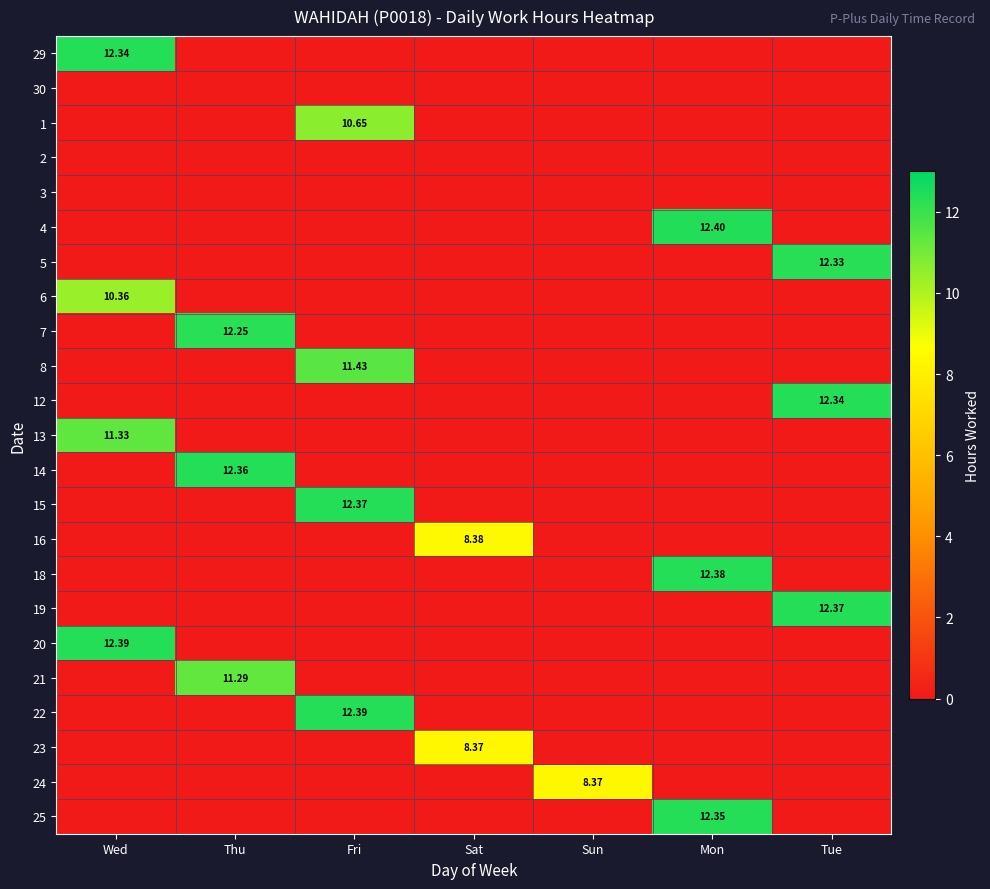

Count the number of categories in the chart.

7